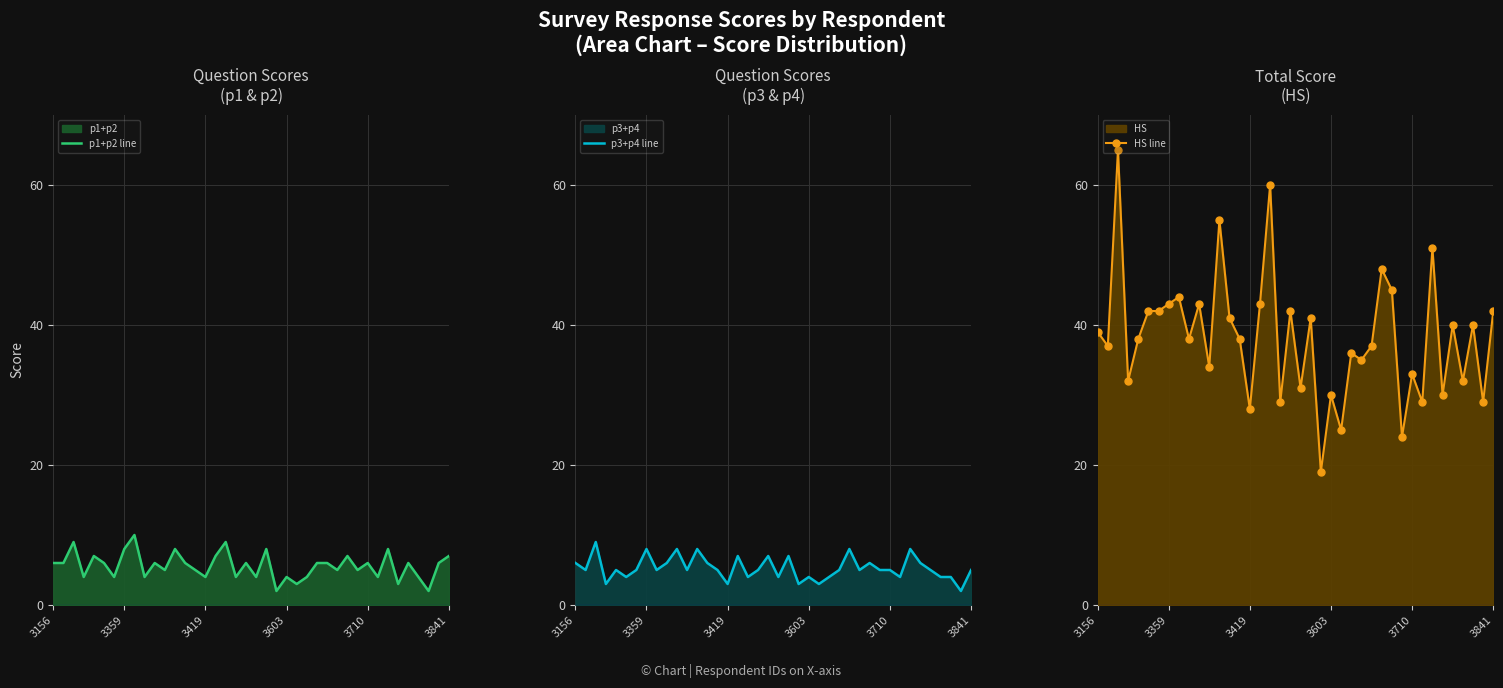

True or false: HS line has more than 1 points higher than both neighbors.

True